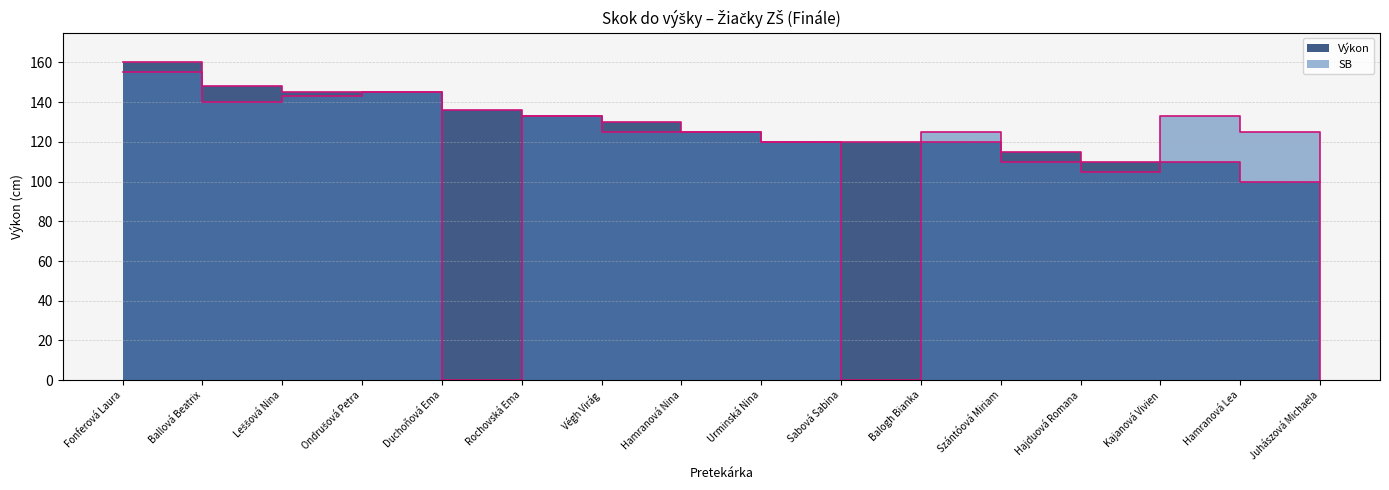

The value of Výkon at Juhászová Michaela is 63. True or false?

False